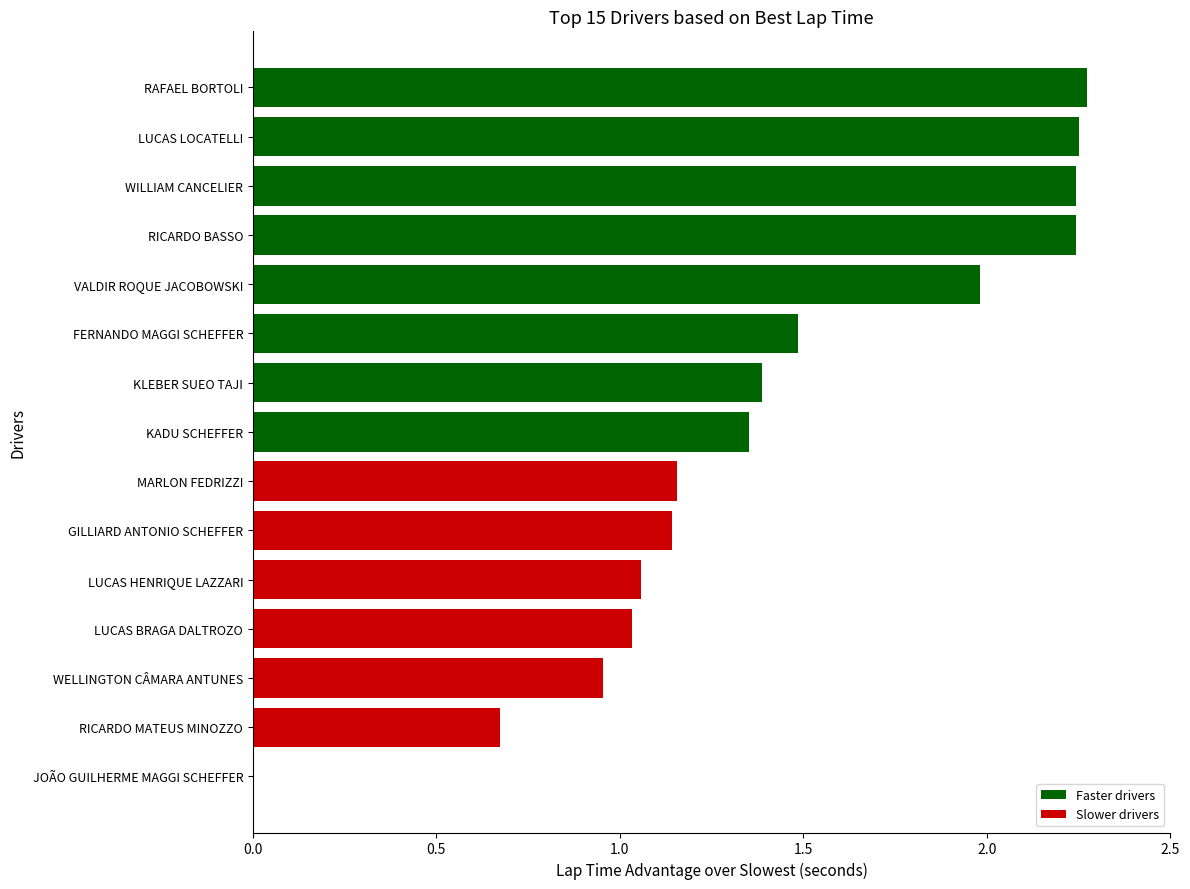

Read the value at VALDIR ROQUE JACOBOWSKI.

2.0